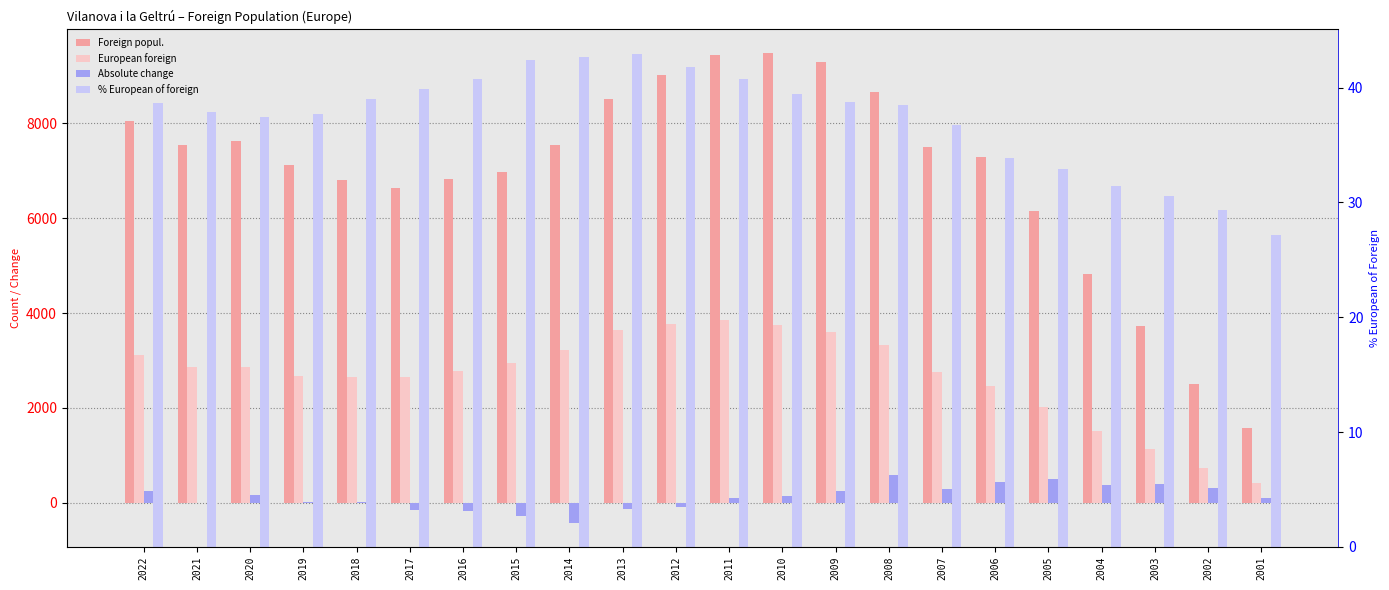

Rank the categories by Absolute change value from highest to lowest.

2008, 2005, 2006, 2003, 2004, 2002, 2007, 2009, 2022, 2020, 2010, 2011, 2001, 2019, 2018, 2021, 2012, 2013, 2017, 2016, 2015, 2014